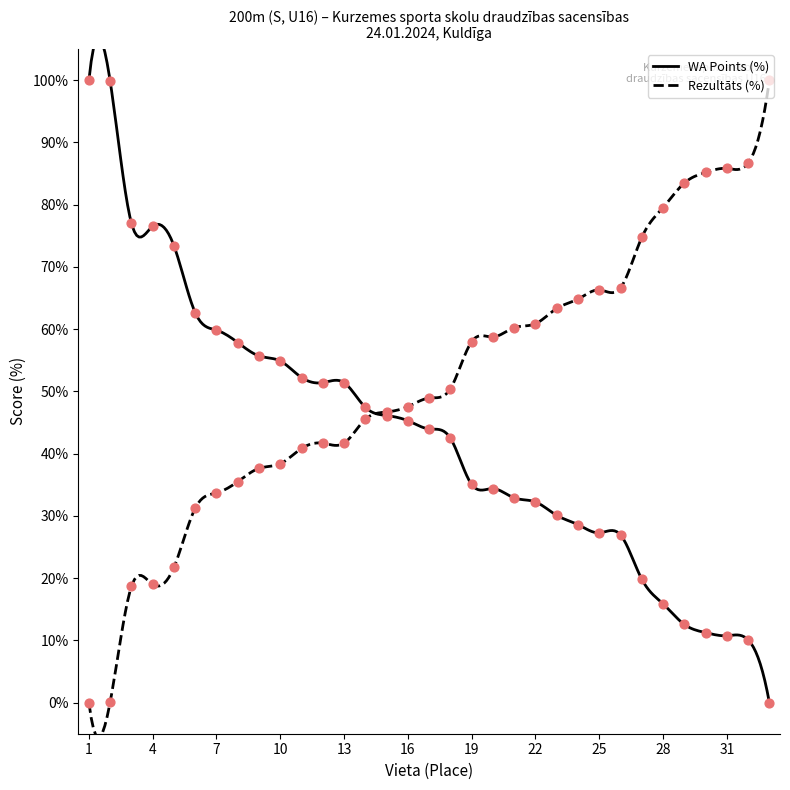

What is the total value across all series at 29?

96.0